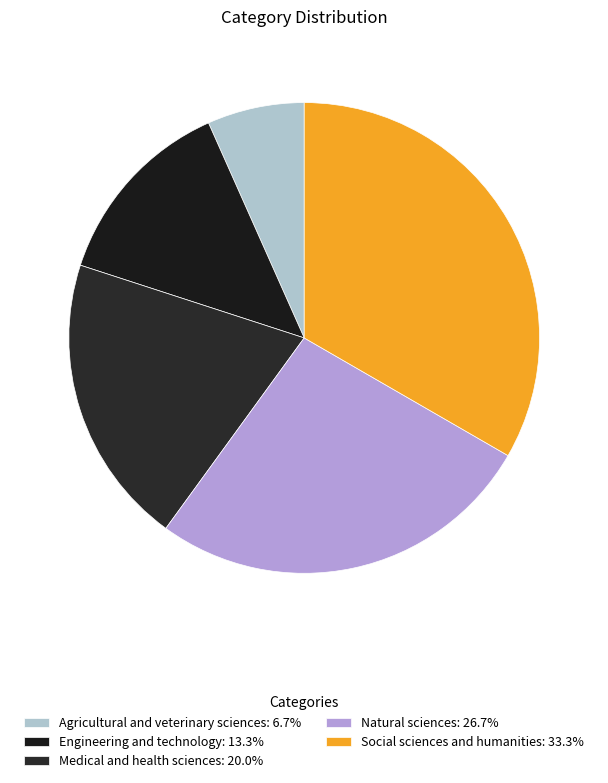

Which slice is the largest?

Social sciences and humanities